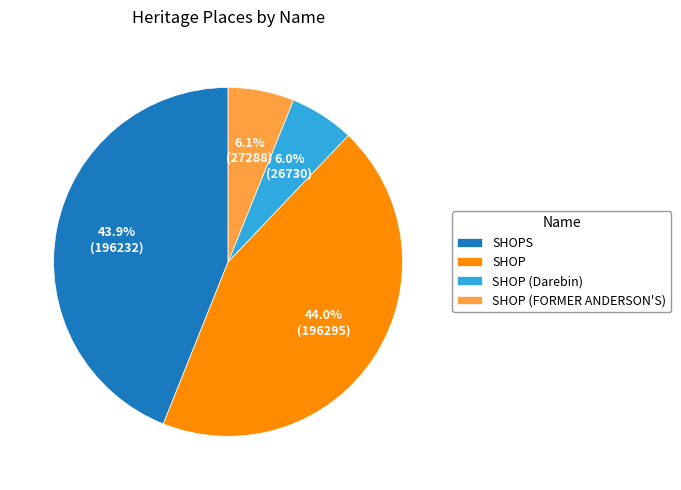

To the nearest percent, what is the combined percentage of SHOPS and SHOP?

88%